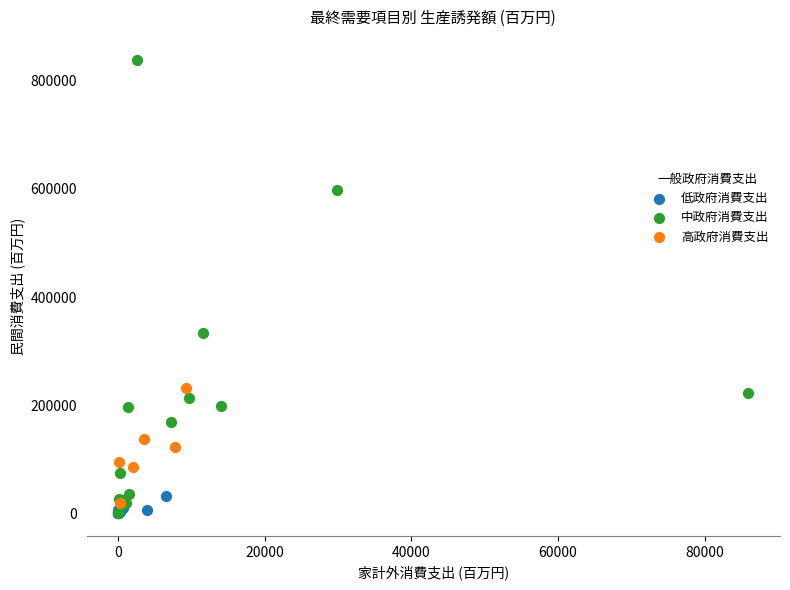

Which series has the largest Y range (max minus min)?

中政府消費支出